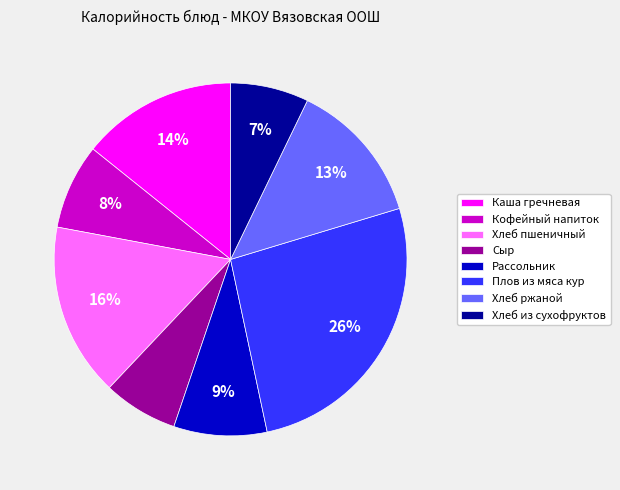

What is the largest slice in the pie chart?

Плов из мяса кур